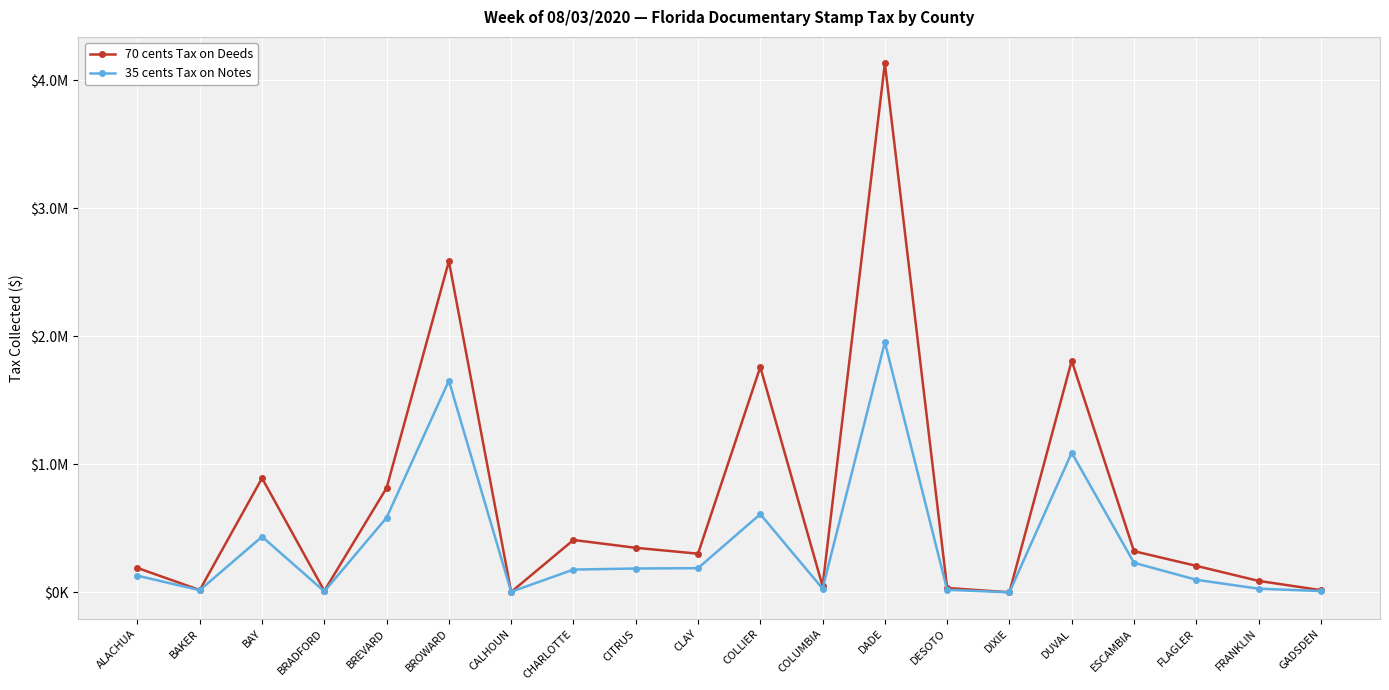

Reading left to right, what are all the values shown in this chart?

70 cents Tax on Deeds: 190076.6	17492.3	891419.2	11281.9	814909.2	2585412.2	2593.5	408469.6	347444.3	301560.7	1759255.4	48041.0	4130349.0	33811.4	0.0	1808437.4	320889.1	206515.4	89054.0	16852.5
35 cents Tax on Notes: 129646.6	16439.8	434373.5	7269.1	583016.3	1652325.1	4005.4	177376.9	185806.6	188408.9	610186.5	28795.9	1952795.2	19518.1	0.0	1090001.9	230545.0	97741.4	28203.3	9642.5